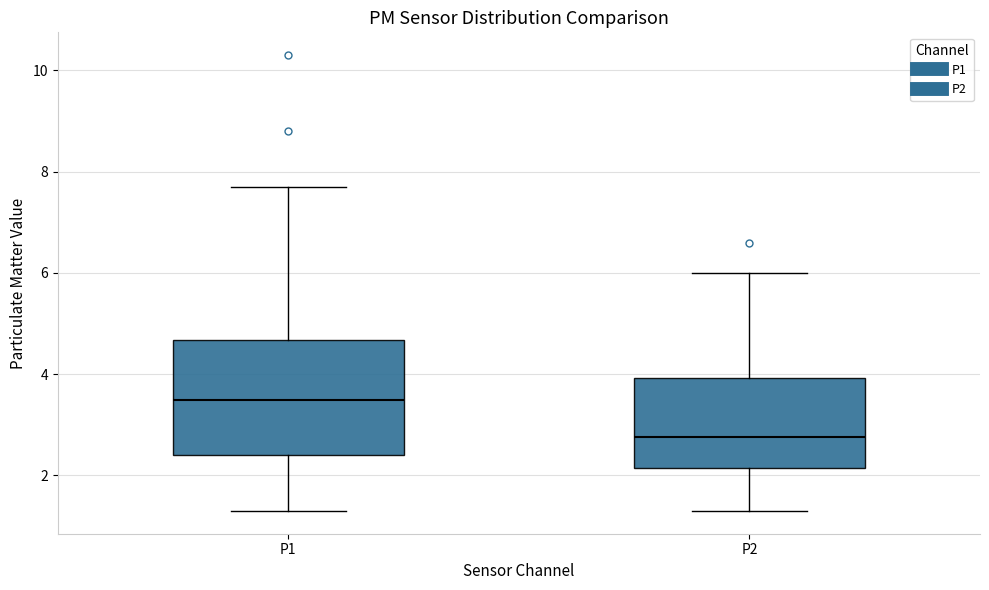

Which box is the tallest, from its lower edge to its upper edge?

P1